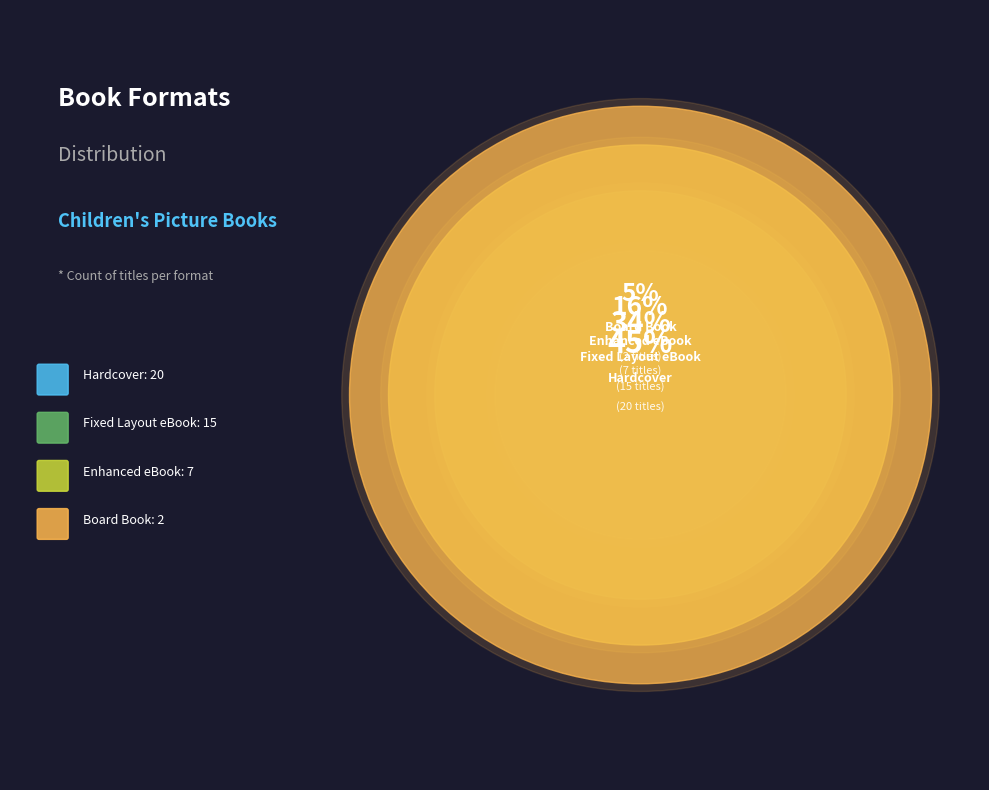

To the nearest percent, what is the combined percentage of Board Book and Hardcover?

50%